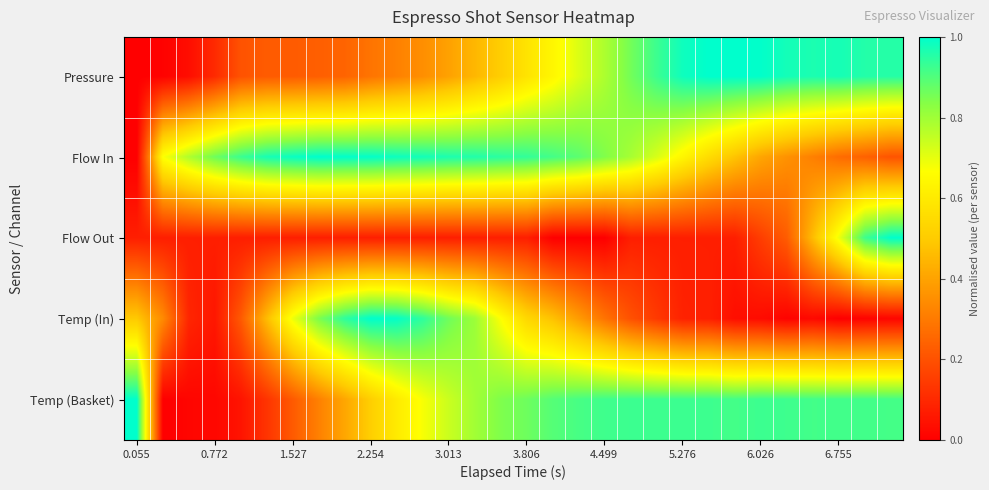

What is the maximum value shown in the chart?

1.0